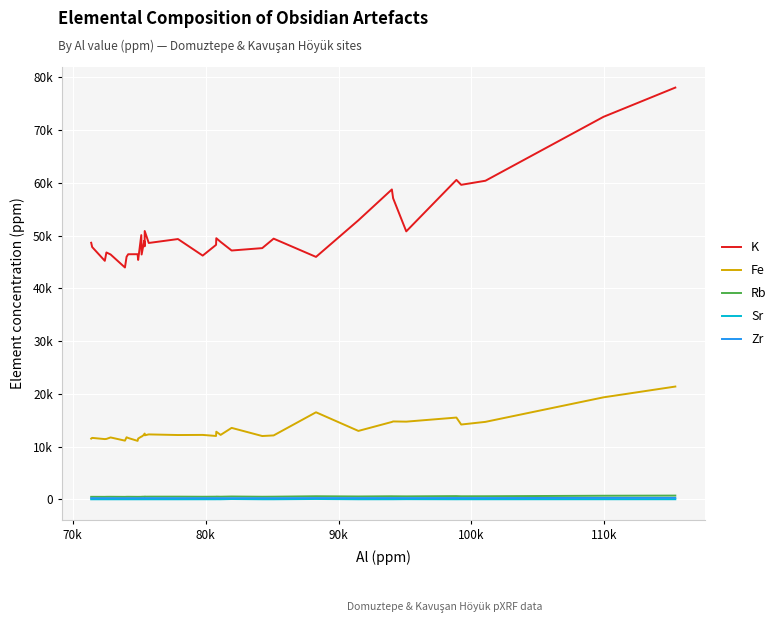

What are all the series names shown in the legend?

K, Fe, Rb, Sr, Zr